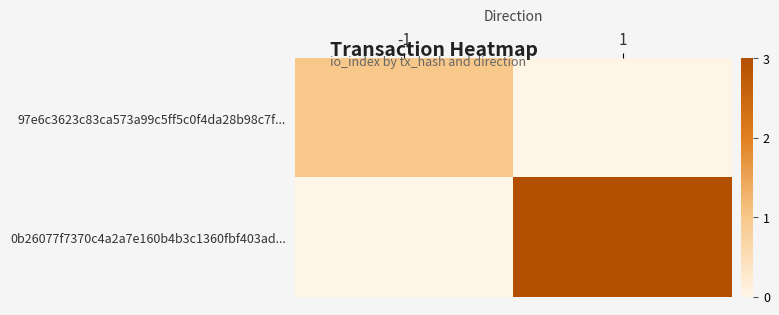

At how many categories does at least one series exceed 1?

1